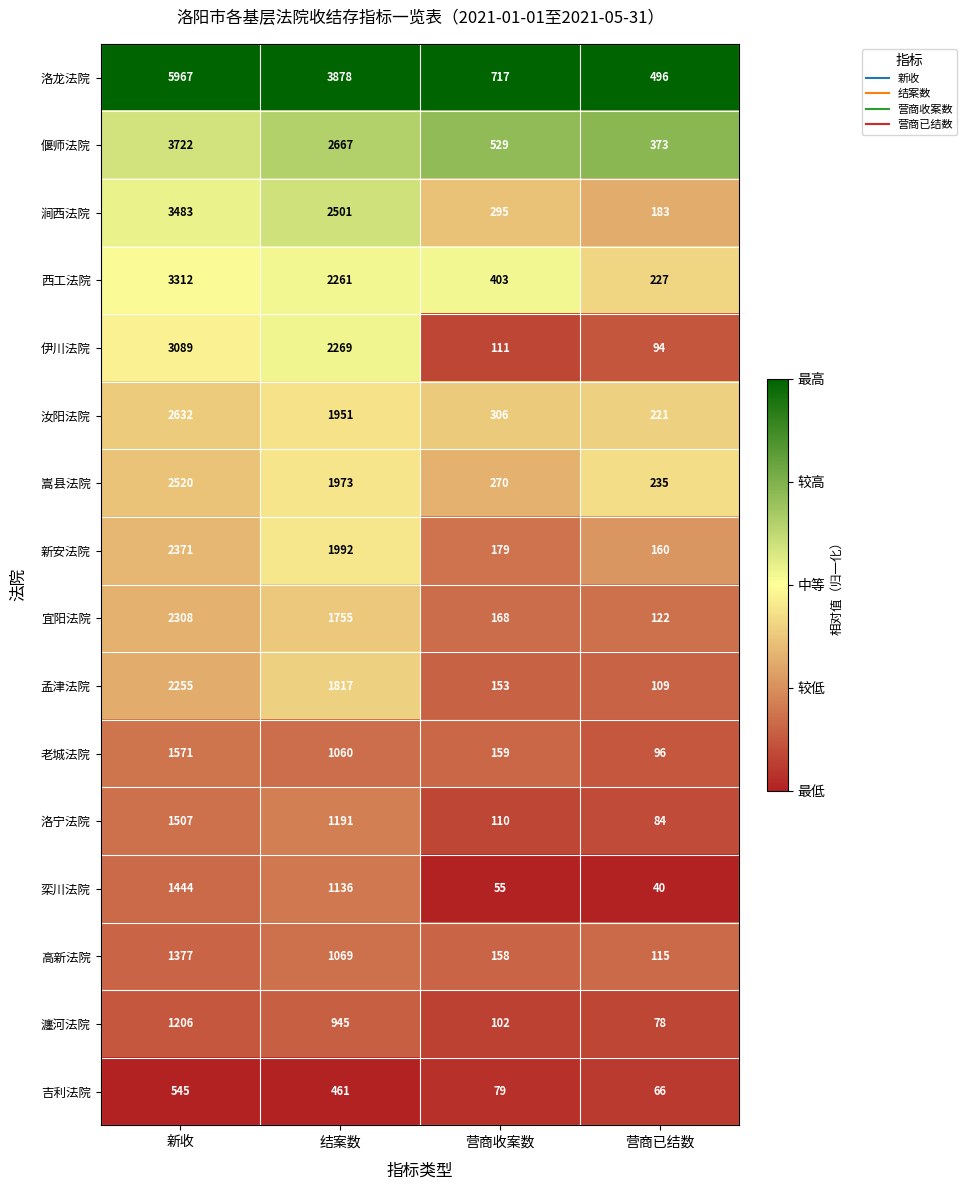

List the series in order of their peak value, lowest first.

吉利法院, 瀍河法院, 高新法院, 栾川法院, 洛宁法院, 老城法院, 孟津法院, 宜阳法院, 新安法院, 嵩县法院, 汝阳法院, 伊川法院, 西工法院, 涧西法院, 偃师法院, 洛龙法院